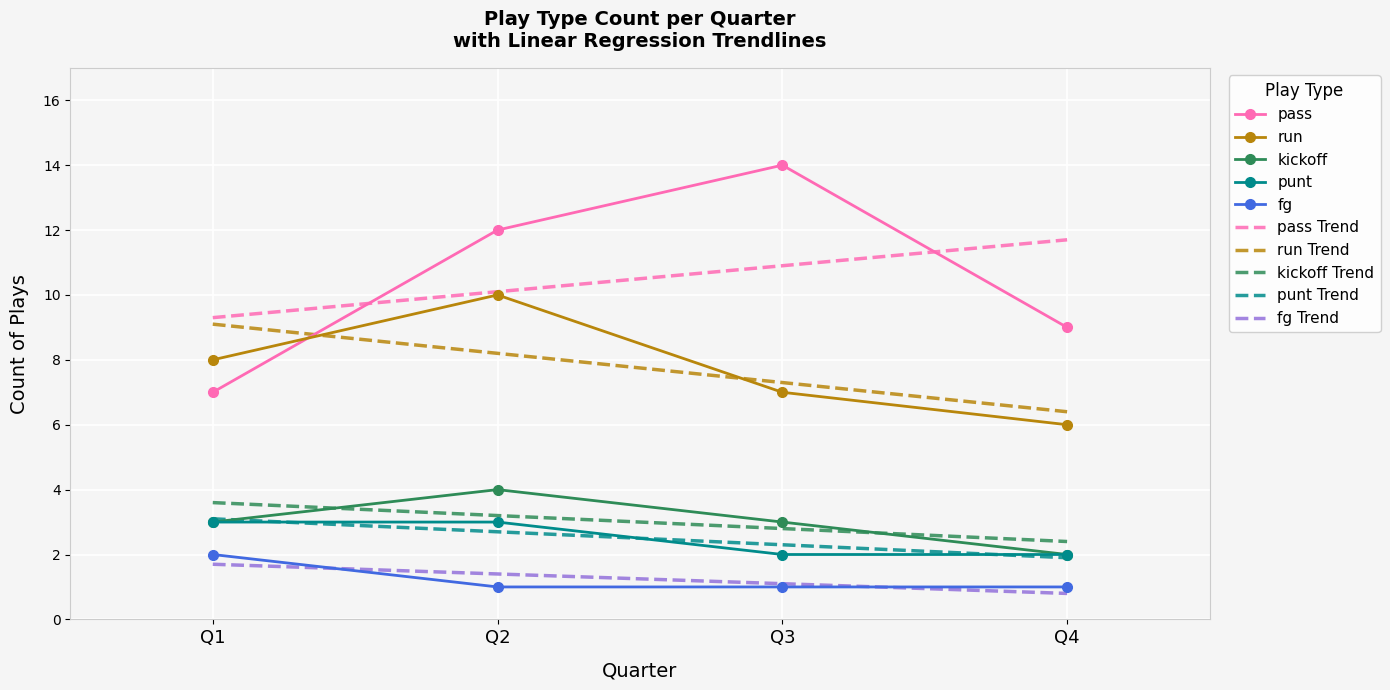

Rank the categories by pass Trend value from highest to lowest.

Q4, Q3, Q2, Q1